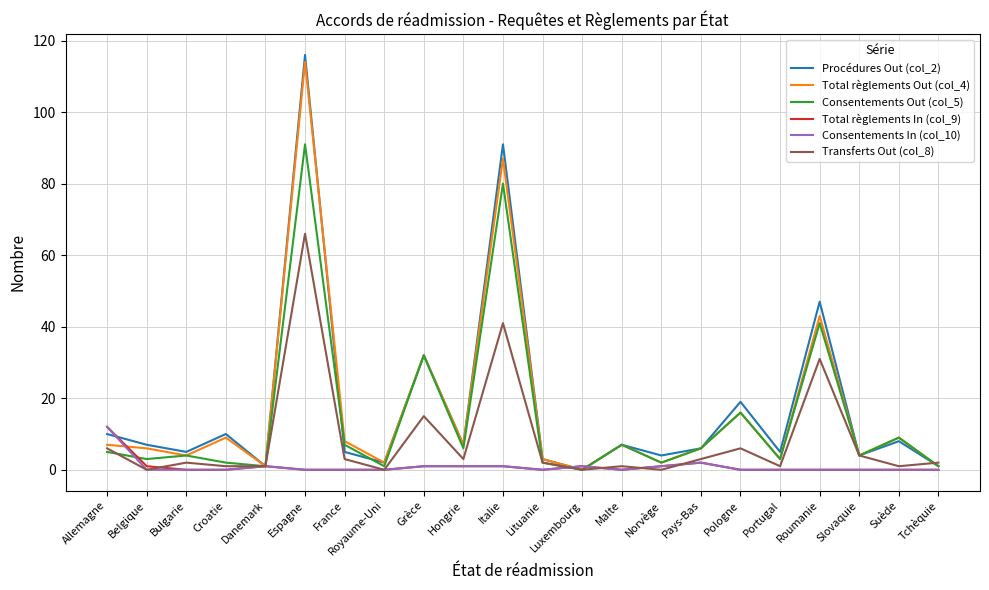

Reading left to right, extract all data points from this chart.

Procédures Out (col_2): 10	7	5	10	1	116	5	2	32	7	91	3	0	7	4	6	19	5	47	4	8	1
Total règlements Out (col_4): 7	6	4	9	1	114	8	2	32	7	87	3	0	7	2	6	16	3	43	4	9	1
Consentements Out (col_5): 5	3	4	2	1	91	7	1	32	6	80	2	0	7	2	6	16	3	41	4	9	1
Total règlements In (col_9): 12	1	0	0	1	0	0	0	1	1	1	0	1	0	1	2	0	0	0	0	0	0
Consentements In (col_10): 12	0	0	0	1	0	0	0	1	1	1	0	1	0	1	2	0	0	0	0	0	0
Transferts Out (col_8): 6	0	2	1	1	66	3	0	15	3	41	2	0	1	0	3	6	1	31	4	1	2